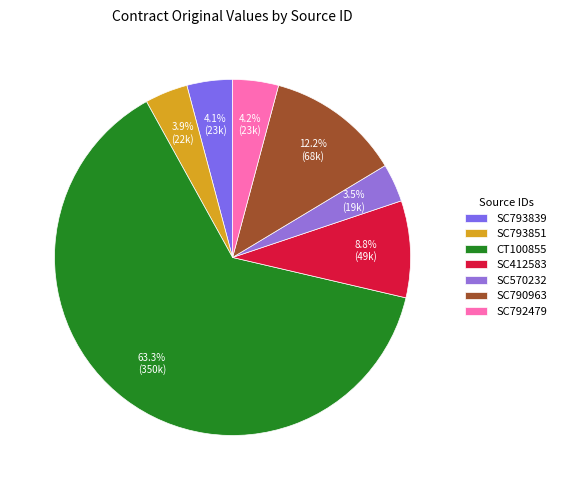

To the nearest percent, what is the difference between the largest and smallest slice percentages?

60%